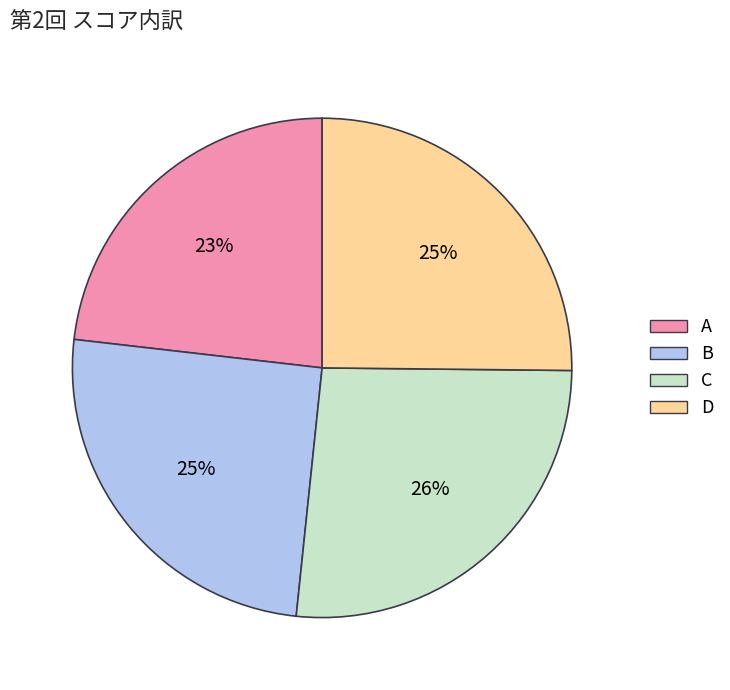

How many slices are in this pie chart?

4